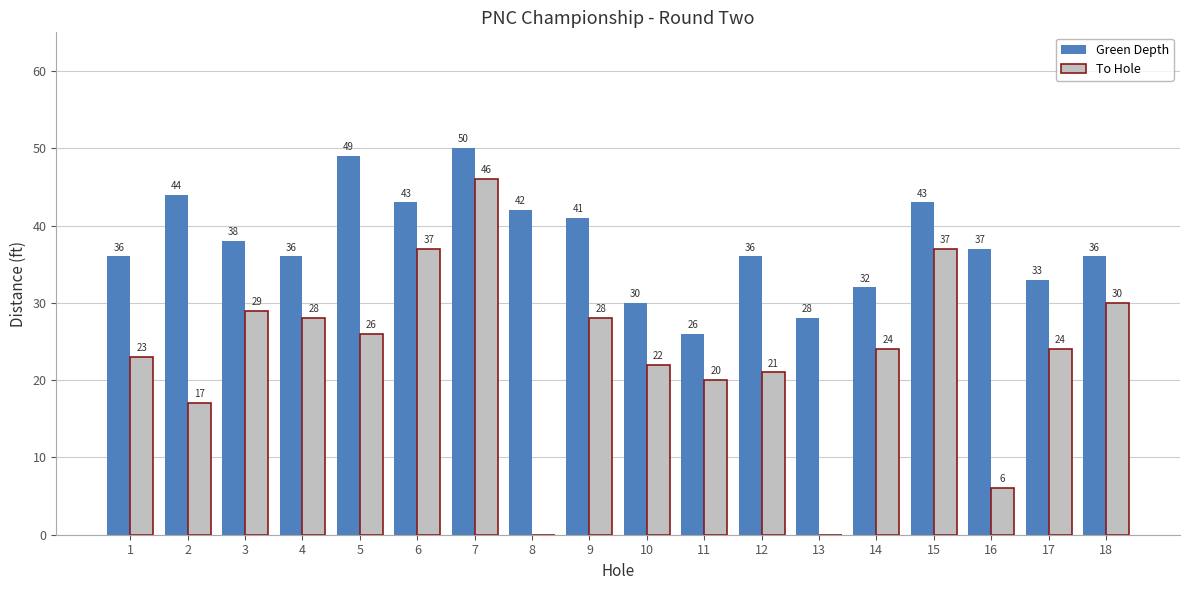

What is the sum of all To Hole values?

418